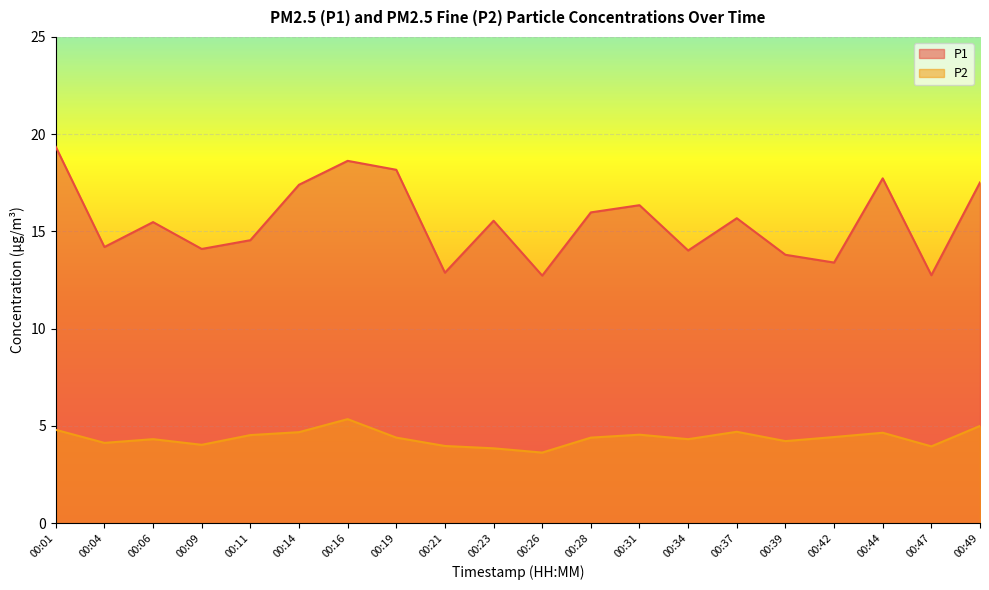

How many values in the P2 series are below 4?

4